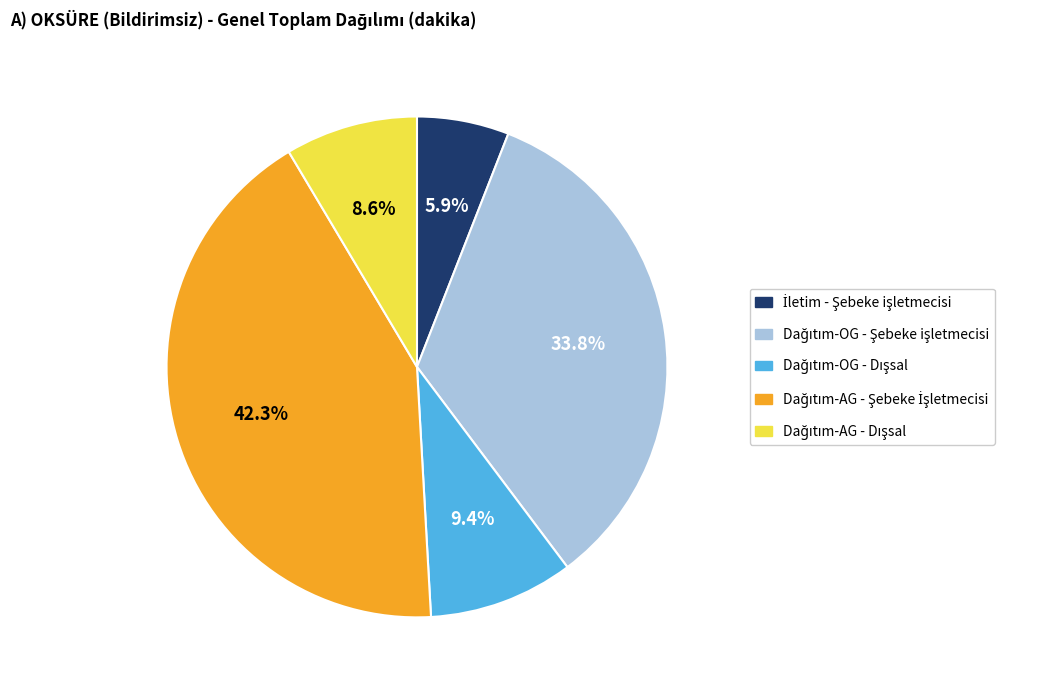

Is there any slice that represents more than half of the pie?

No